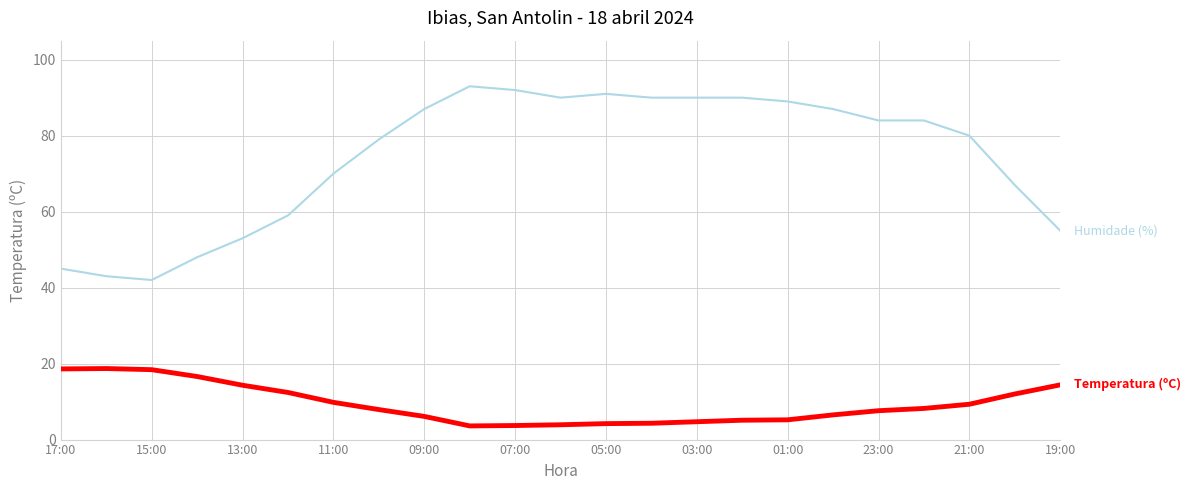

What is the greatest value displayed?

93.0